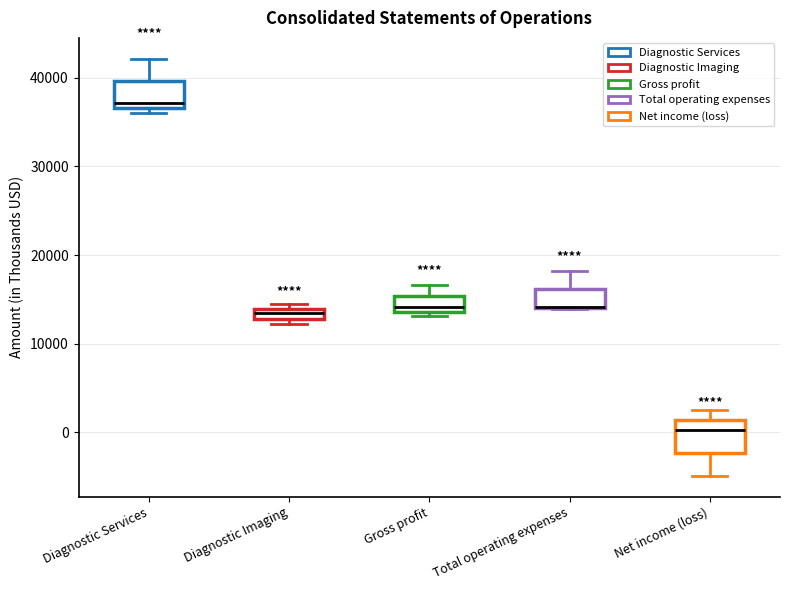

Where is the lower edge of the box for Gross profit on the y-axis? The values are not printed on the chart, so give them approximately, as read against the axis.

14000